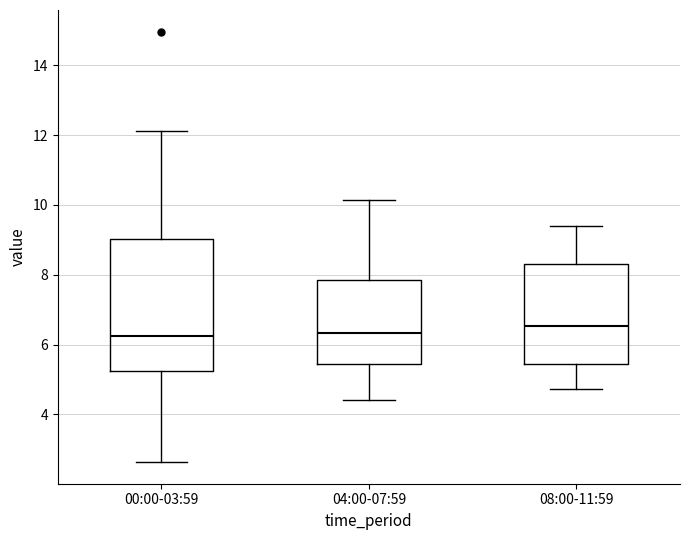

Reading left to right, transcribe this box plot: for each box, give where its median line is, the range the box spans, and where its two whiskers end, as read against the y-axis. The values are not printed on the chart, so give them approximately, as read against the axis.

00:00-03:59: median 6.2, box 5.2 to 9.0, whiskers 2.6 to 12.2
04:00-07:59: median 6.4, box 5.4 to 7.8, whiskers 4.4 to 10.2
08:00-11:59: median 6.6, box 5.4 to 8.4, whiskers 4.8 to 9.4